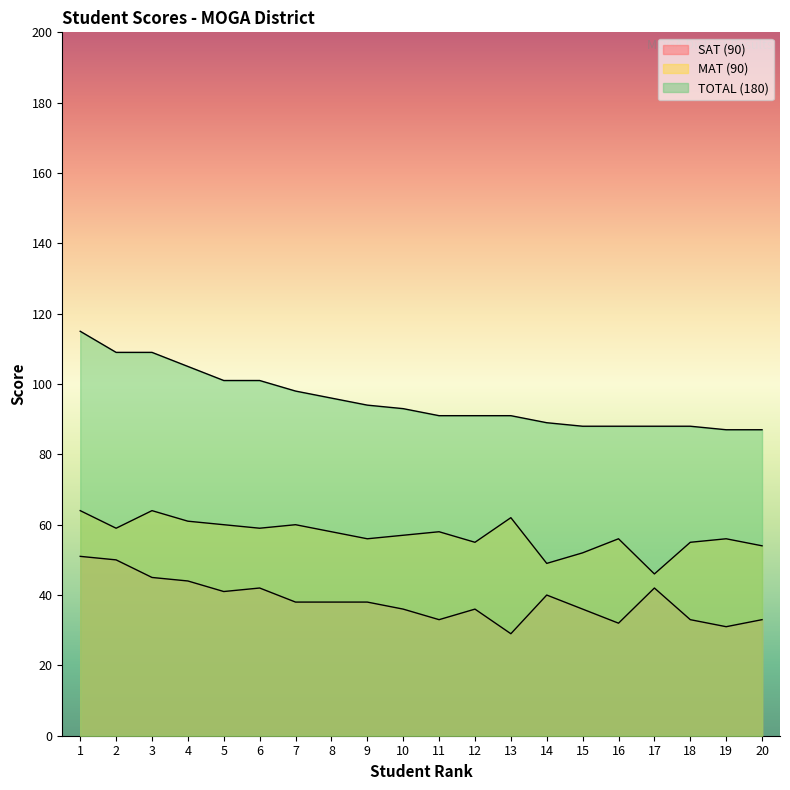

Is the value of MAT (90) at 14 greater than the value of SAT (90) at 13?

Yes